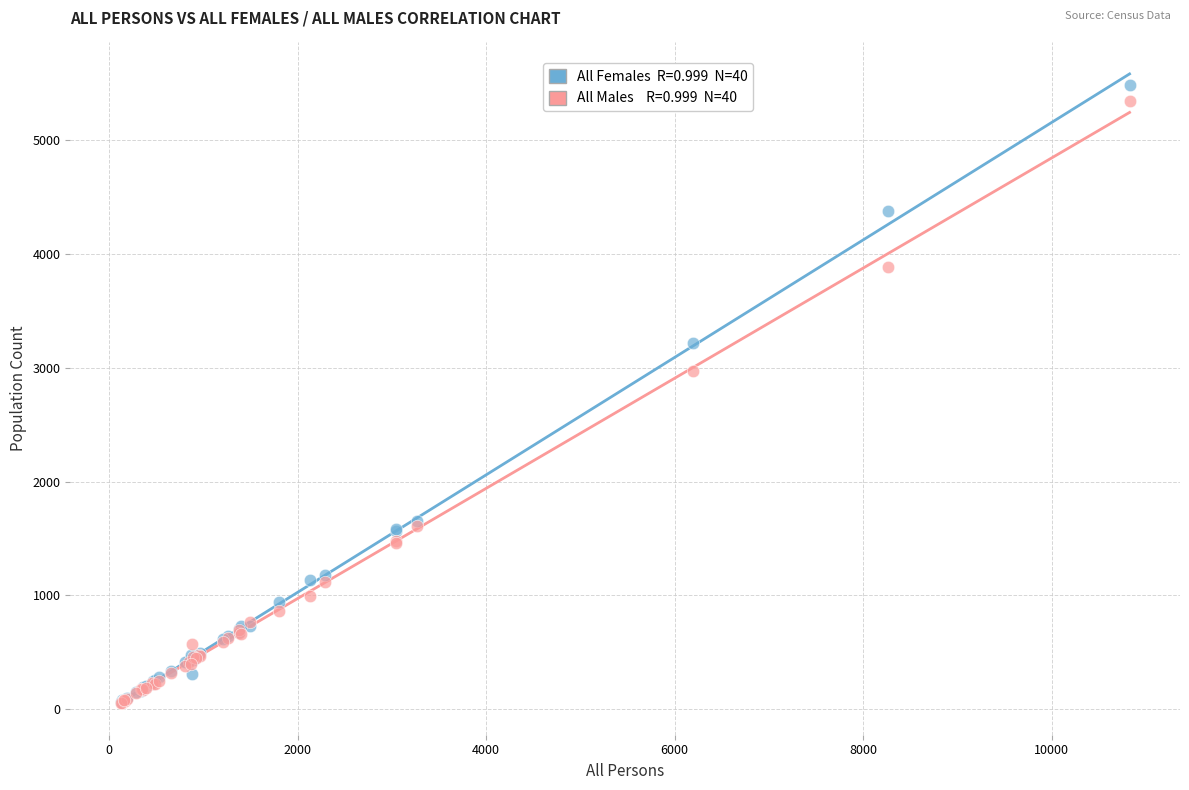

Across all series, what Y value is closest to 2767?

2969